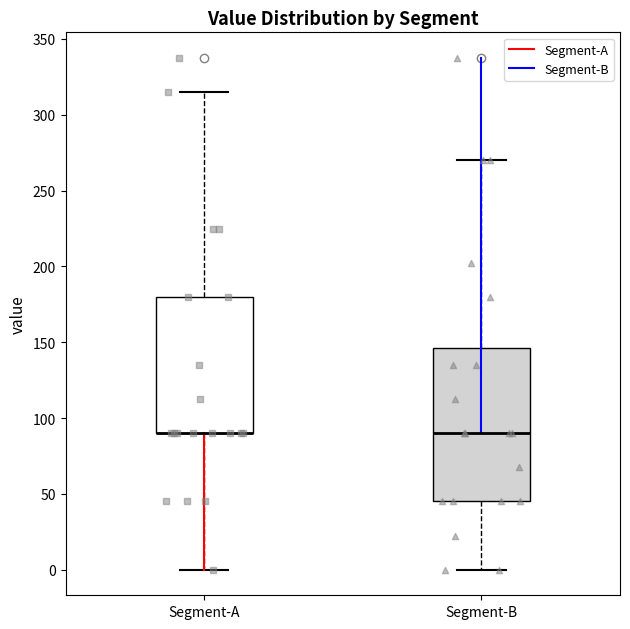

Where does the lower whisker of the box for Segment-A end on the y-axis? The values are not printed on the chart, so give them approximately, as read against the axis.

0